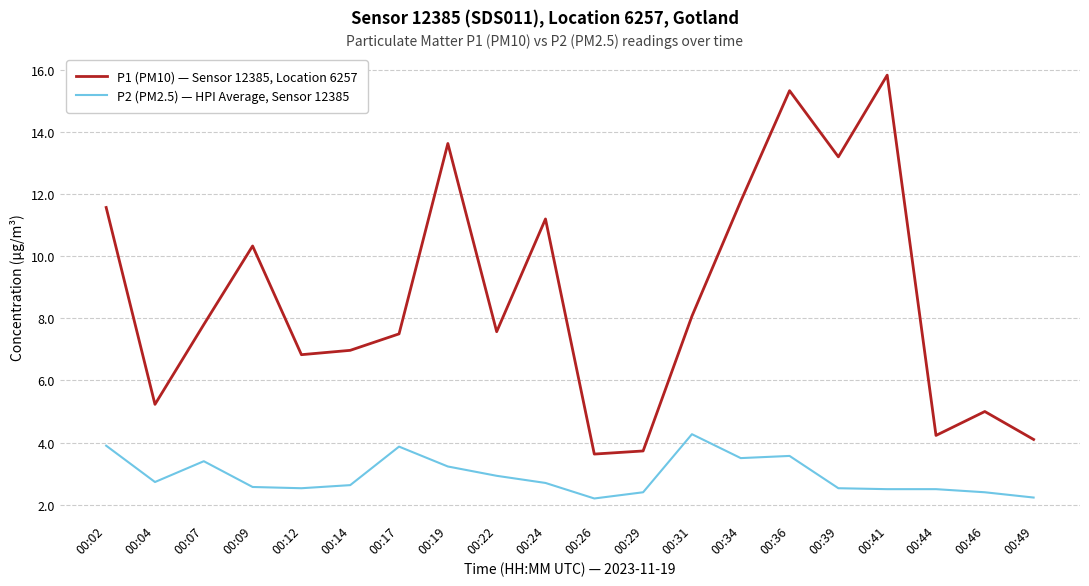

True or false: P1 (PM10) — Sensor 12385, Location 6257 has a value of 4.2 at 00:44.

True